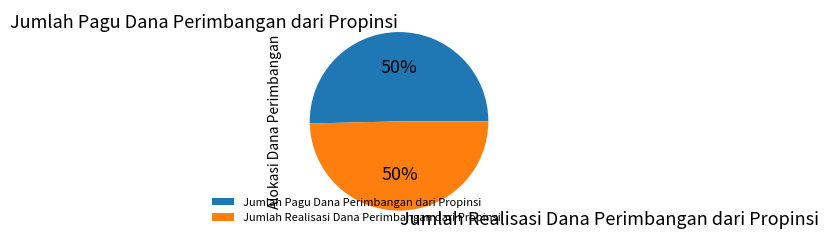

What percentage is the Jumlah Pagu Dana Perimbangan dari Propinsi slice, to the nearest percent?

50%